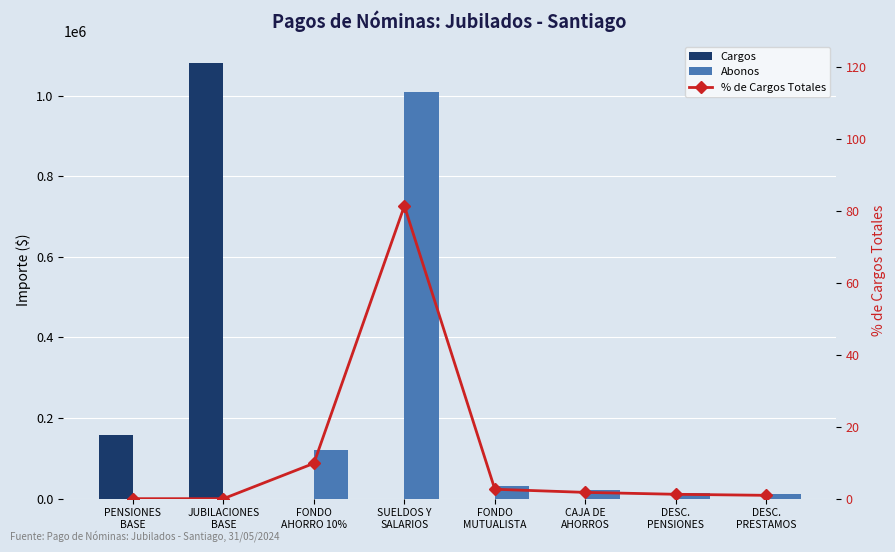

Between PENSIONES
BASE and FONDO
MUTUALISTA, which series saw the biggest shift?

Cargos